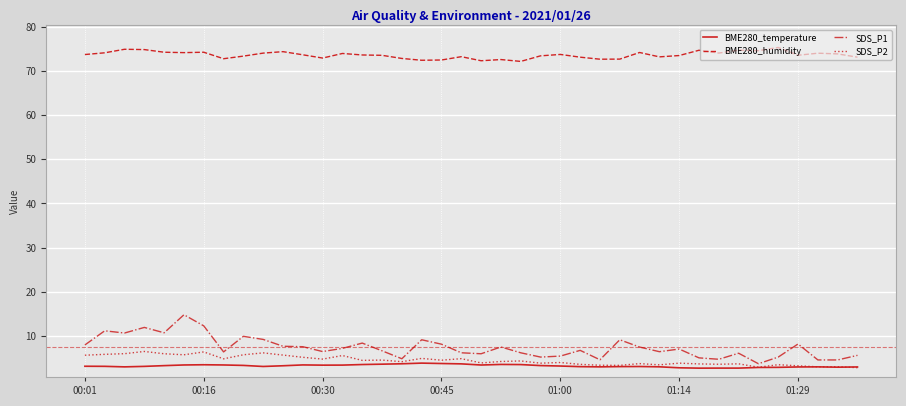

What is the greatest value displayed?

75.3